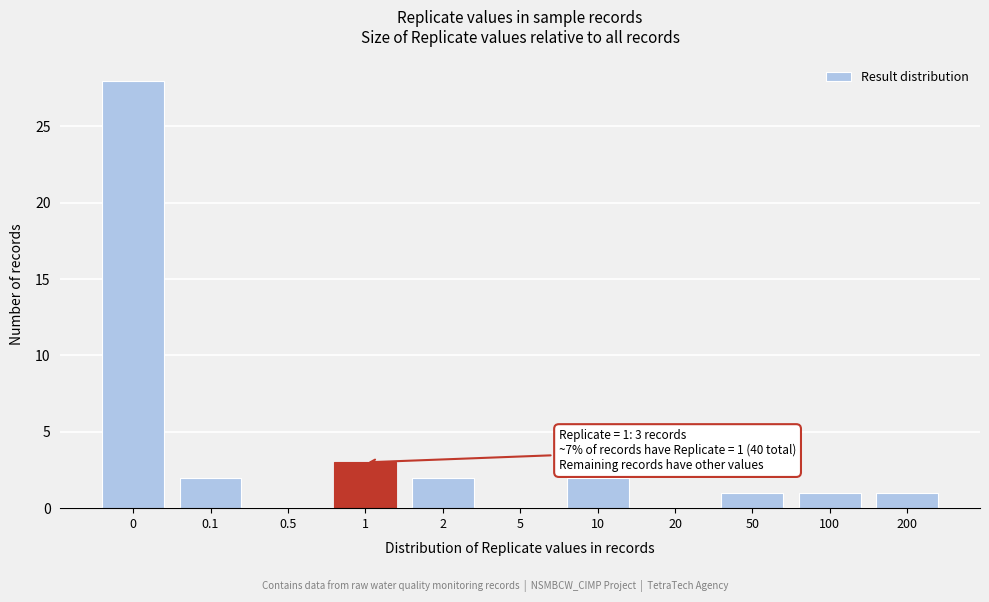

Reading left to right, extract all data points from this chart.

0=28	0.1=2	0.5=0	1=3	2=2	5=0	10=2	20=0	50=1	100=1	200=1